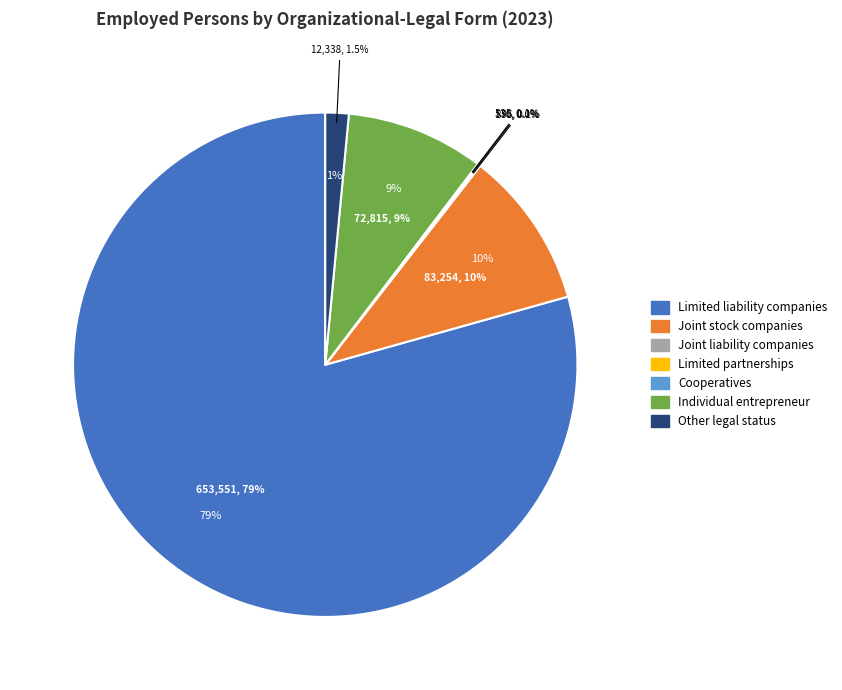

What is the ratio of the value at Joint stock companies to the value at Individual entrepreneur?

1.1